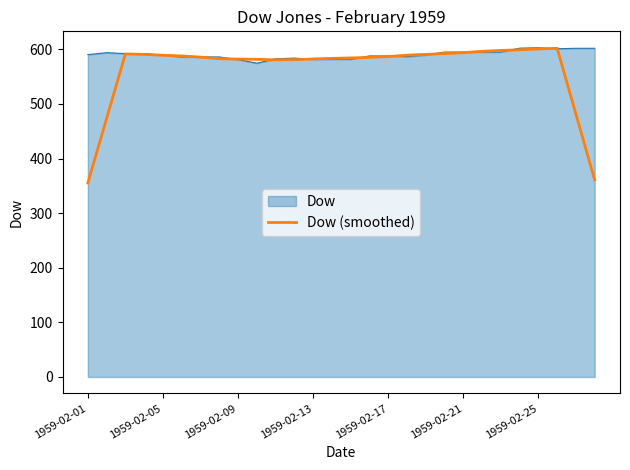

What is the smallest value displayed?

355.3